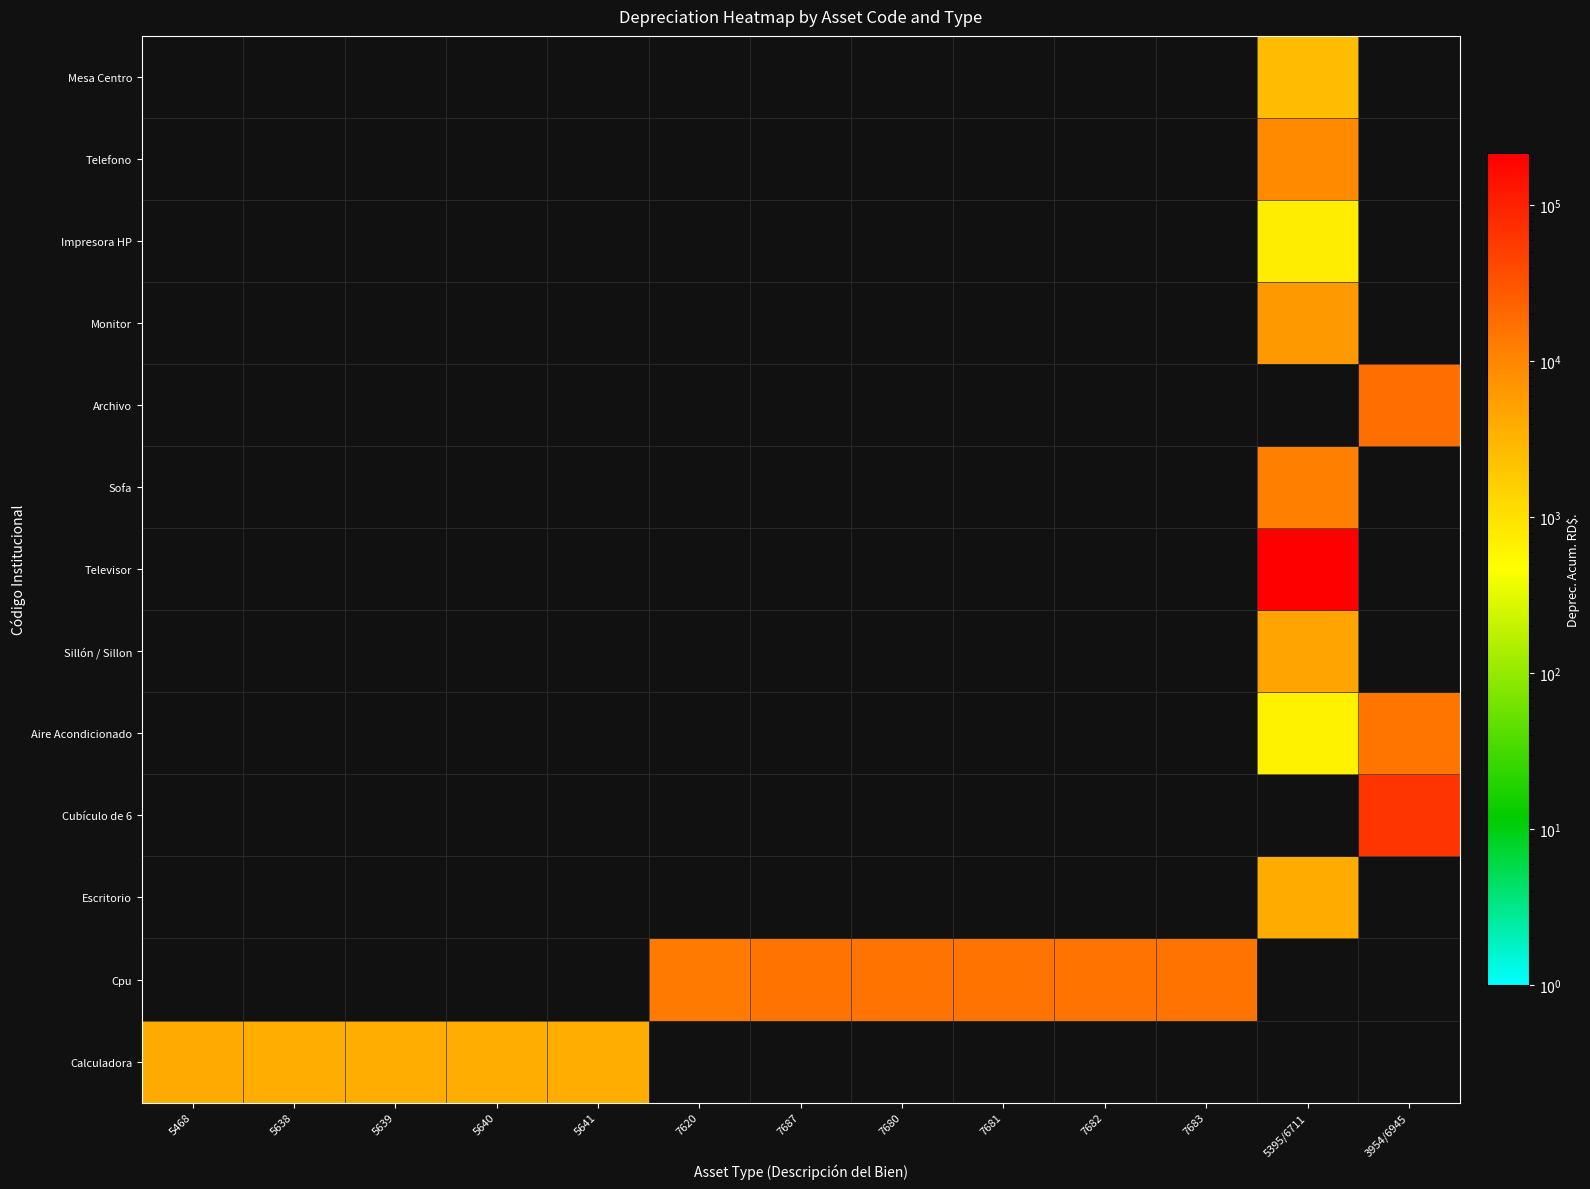

Rank the series by their maximum value, from highest to lowest.

Televisor, Cubículo de 6, Archivo, Cpu, Aire Acondicionado, Sofa, Telefono, Monitor, Sillón / Sillon, Calculadora, Escritorio, Mesa Centro, Impresora HP